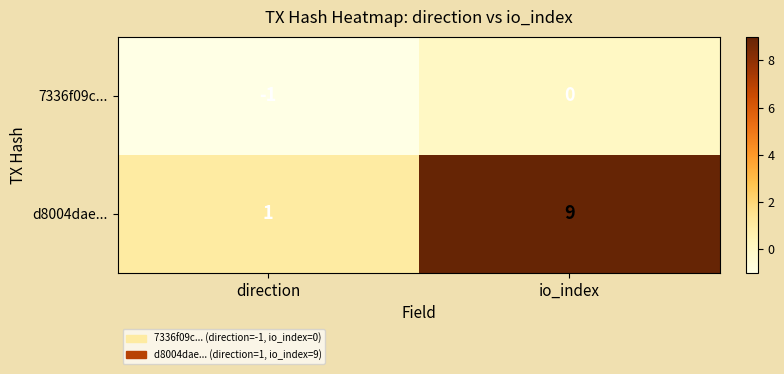

The value of d8004dae... at io_index is 14. True or false?

False